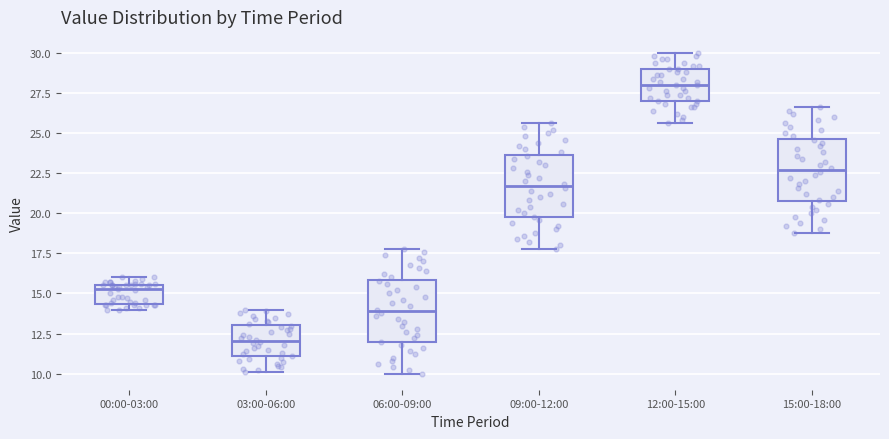

Which box has the highest median line?

12:00-15:00